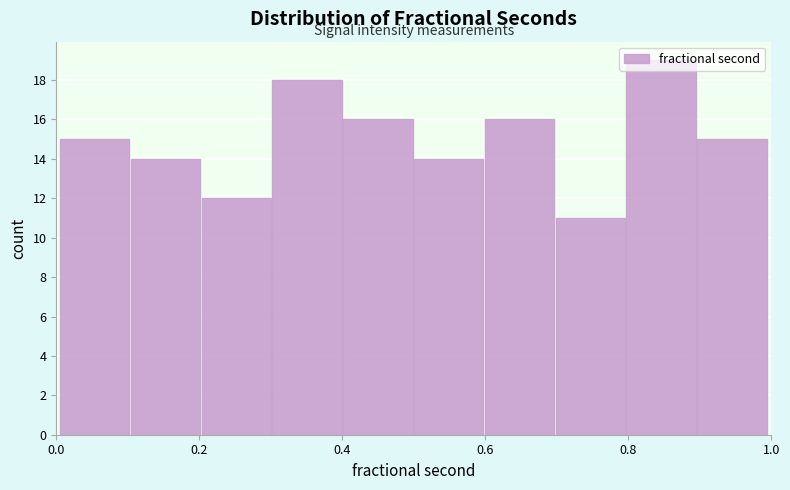

Which range on the x-axis has the tallest bar?

0.8 to 0.9